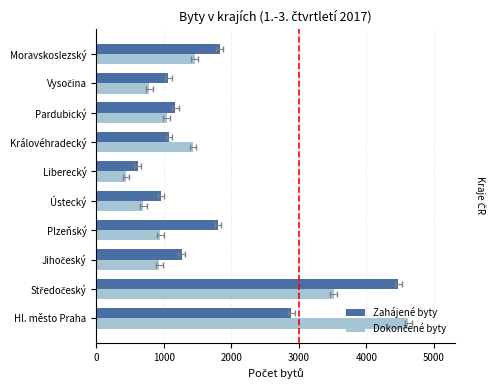

Rank the series at Plzeňský from highest to lowest value.

Zahájené byty, Dokončené byty